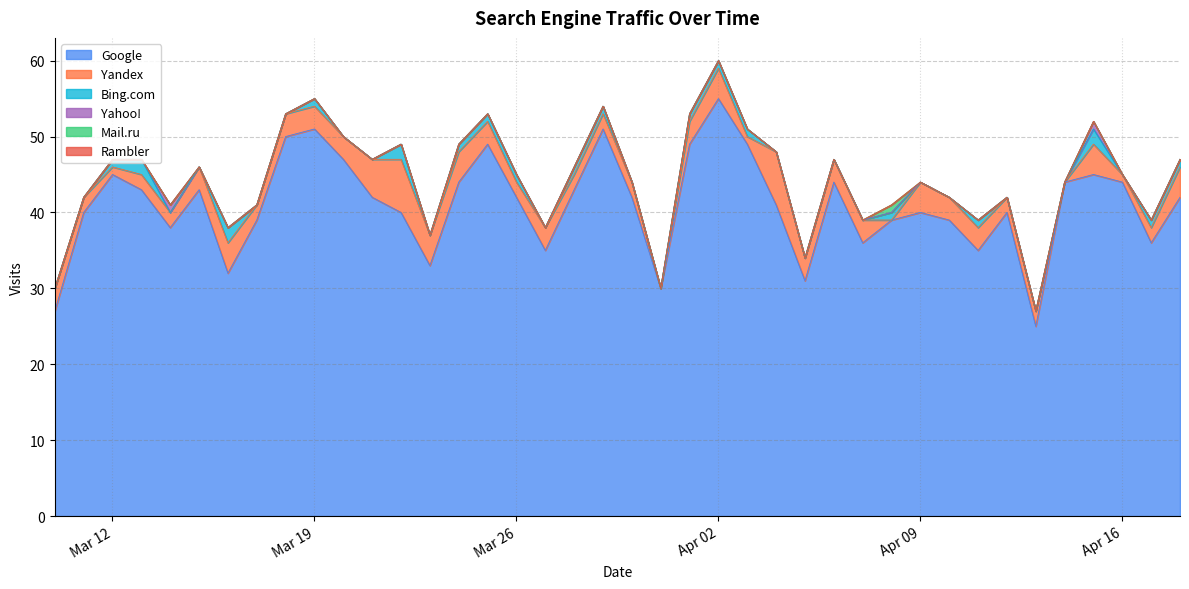

What is the value of the Yandex point at the 25th from the left?

3